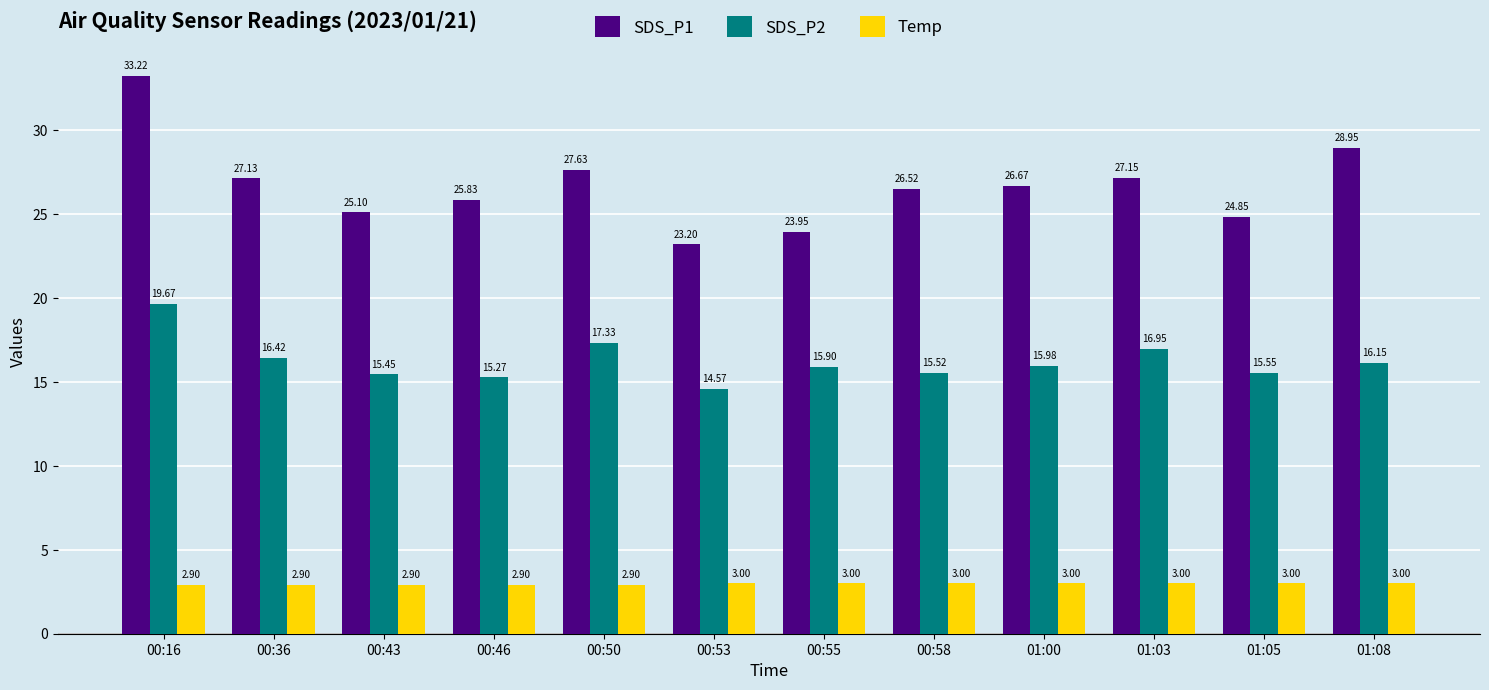

What is the spread (max minus min) of values at 00:50?

24.7